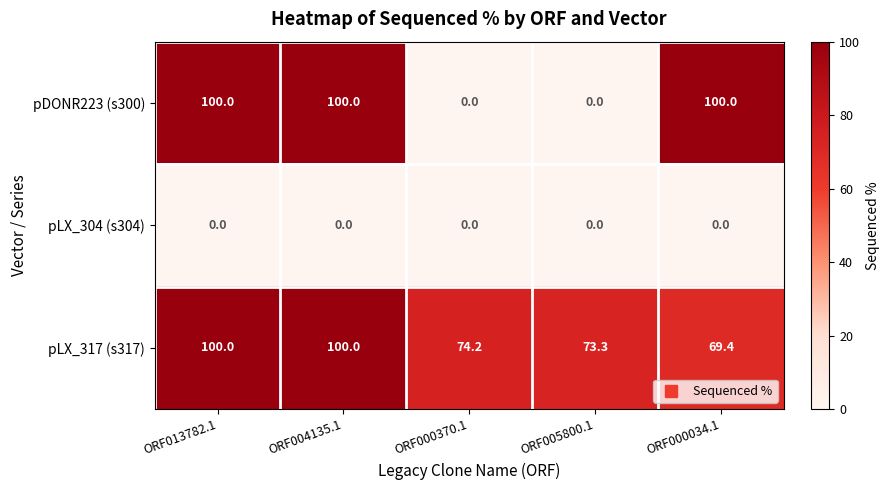

What is the difference between the highest and lowest values at ORF005800.1?

73.3